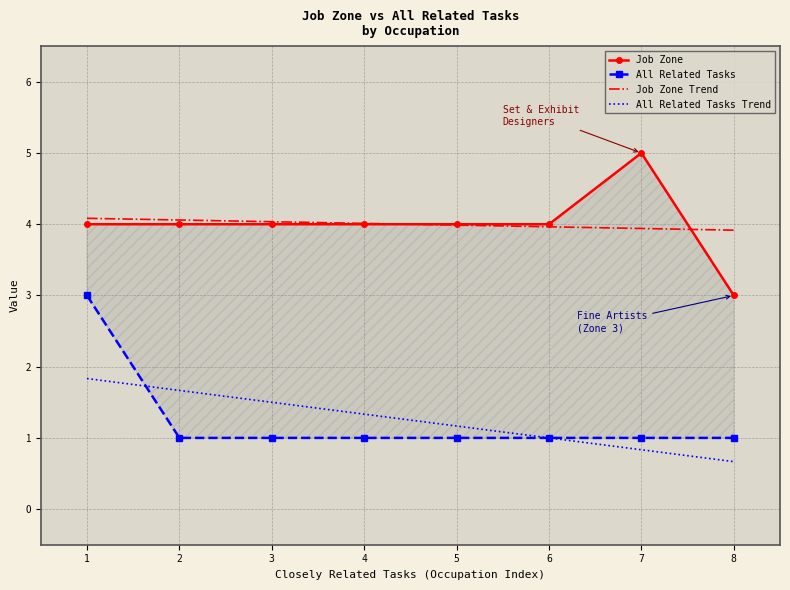

Which series changed the most between 2 and 3?

All Related Tasks Trend